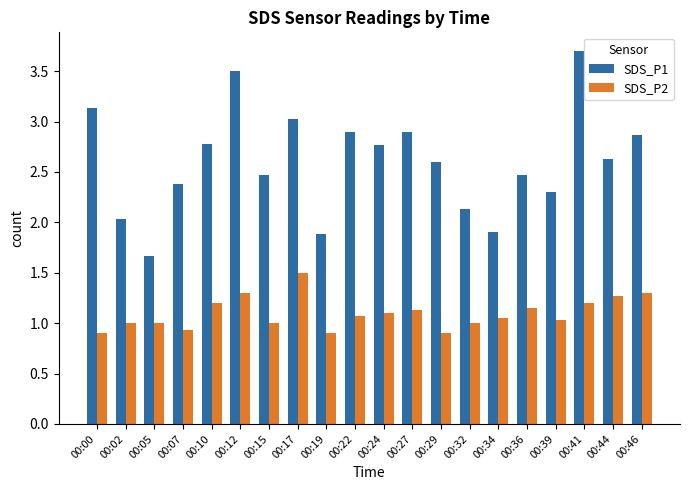

At how many categories does at least one series exceed 3?

4